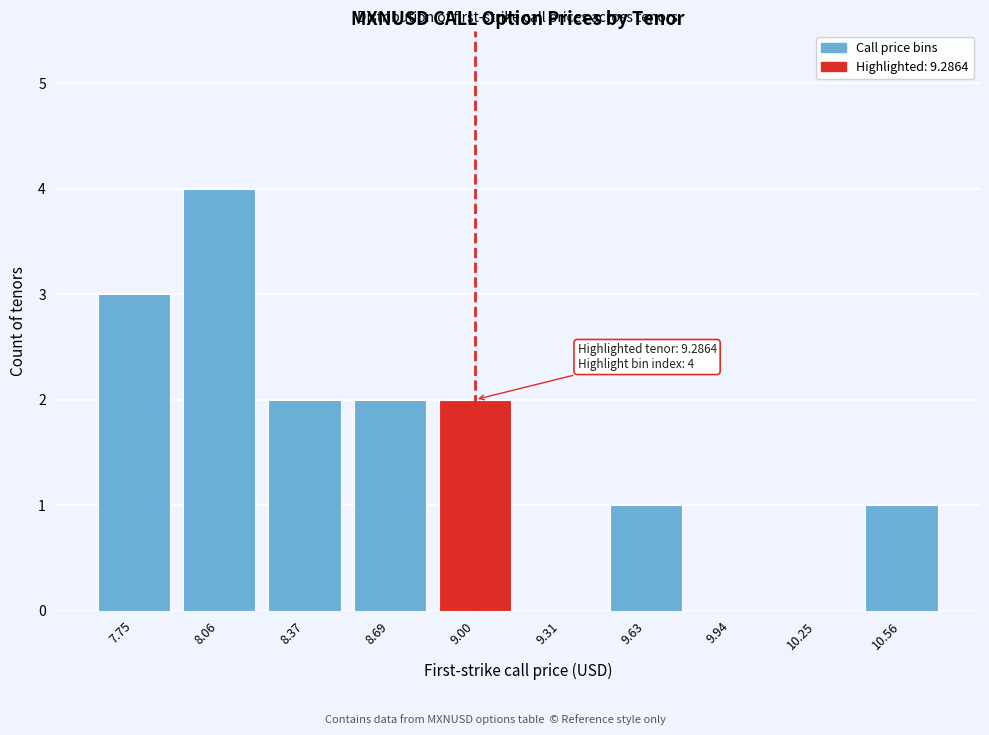

Reading left to right, extract all data points from this chart.

7.75=3	8.06=4	8.37=2	8.69=2	9.00=2	9.31=0	9.63=1	9.94=0	10.25=0	10.56=1